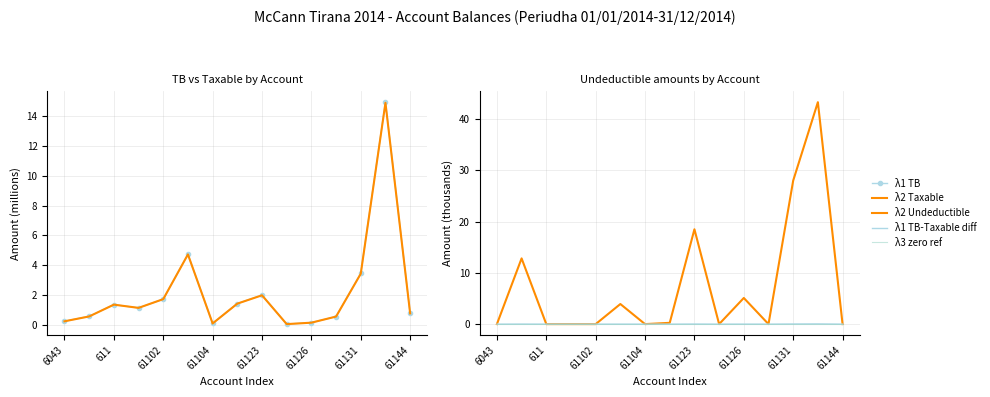

Reading right to left, extract all data points from this chart.

λ1 TB: 0.8	14.9	3.5	0.6	0.2	0.1	2.0	1.4	0.1	4.7	1.7	1.1	1.4	0.6	0.3
λ2 Taxable: 0.8	14.9	3.4	0.6	0.2	0.1	2.0	1.4	0.1	4.7	1.7	1.1	1.4	0.6	0.3
λ2 Undeductible: 0.0	43.3	28.0	0.0	5.1	0.0	18.5	0.2	0.0	3.9	0.0	0.0	0.0	12.8	0.0
λ1 TB-Taxable diff: 0.0	0.0	0.0	0.0	0.0	0.0	0.0	0.0	0.0	0.0	0.0	0.0	0.0	0.0	0.0
λ3 zero ref: 0.0	0.0	0.0	0.0	0.0	0.0	0.0	0.0	0.0	0.0	0.0	0.0	0.0	0.0	0.0